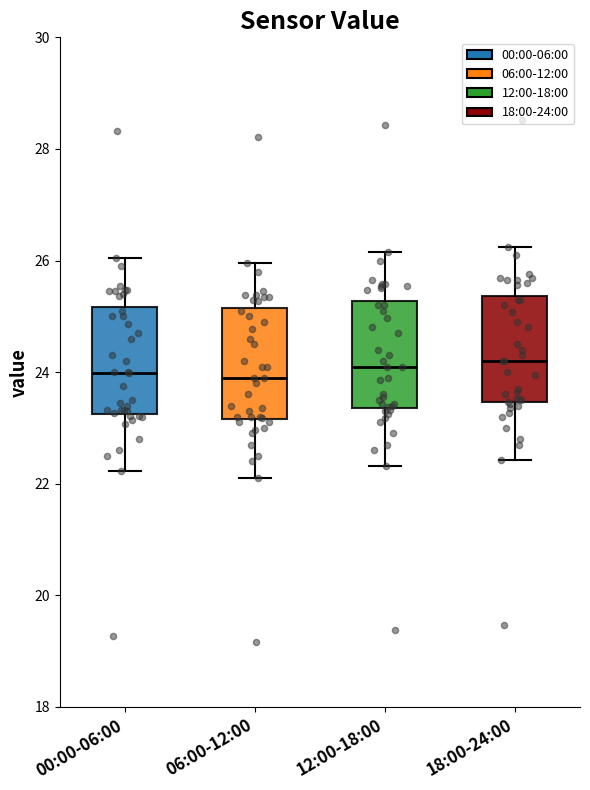

Reading left to right, transcribe this box plot: for each box, give where its median line is, the range the box spans, and where its two whiskers end, as read against the y-axis. The values are not printed on the chart, so give them approximately, as read against the axis.

00:00-06:00: median 24.0, box 23.2 to 25.2, whiskers 22.2 to 26.0
06:00-12:00: median 24.0, box 23.2 to 25.2, whiskers 22.2 to 26.0
12:00-18:00: median 24.2, box 23.4 to 25.2, whiskers 22.4 to 26.2
18:00-24:00: median 24.2, box 23.4 to 25.4, whiskers 22.4 to 26.2